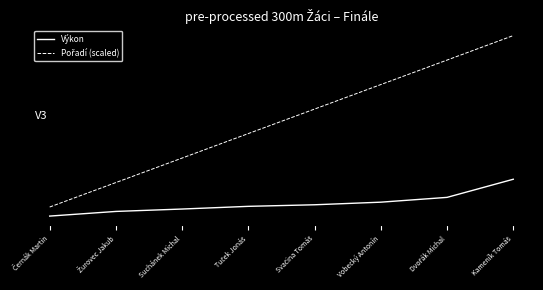

Is this an area chart (filled region under the line)?

No